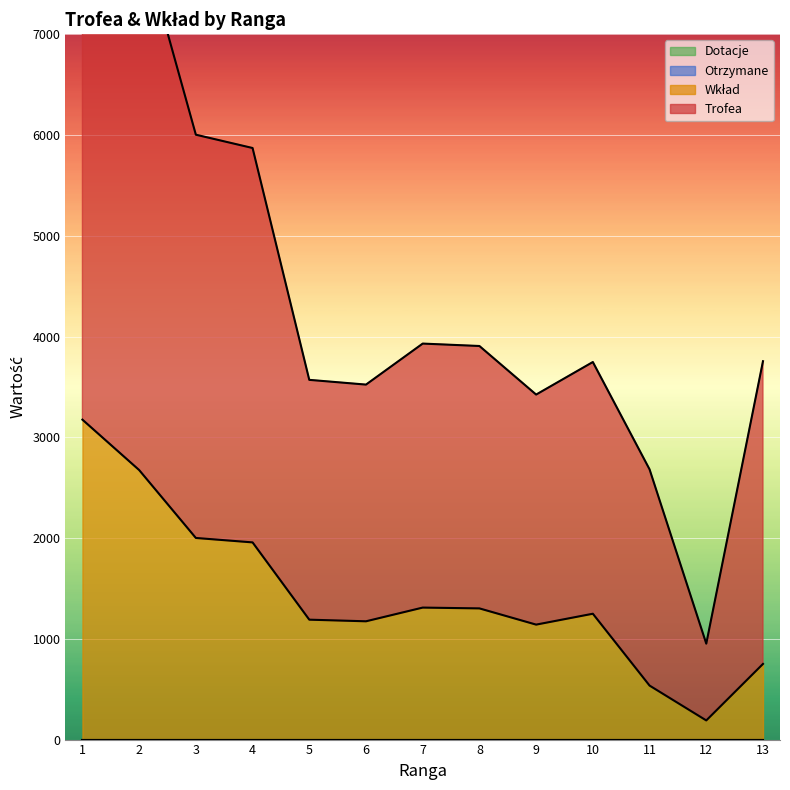

What is the spread (max minus min) of values at 13?

3004